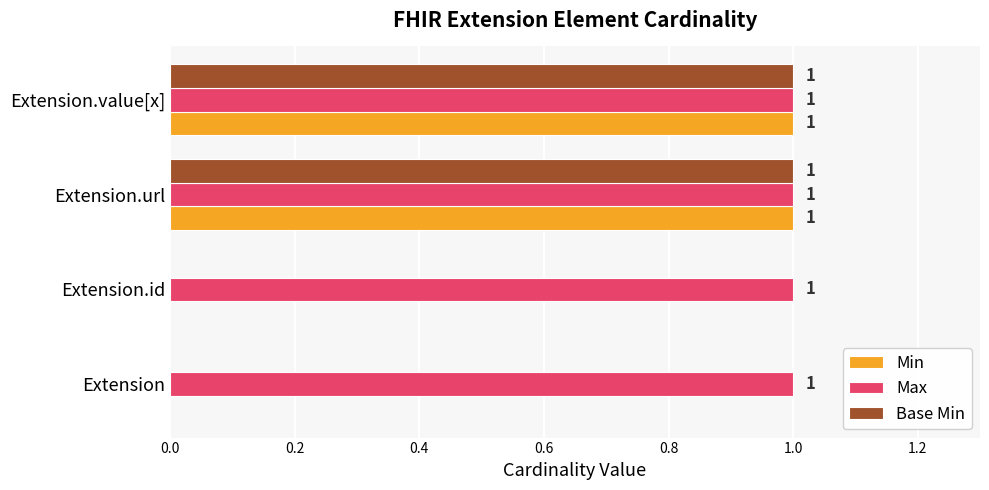

What is the total value across all series at Extension.url?

3